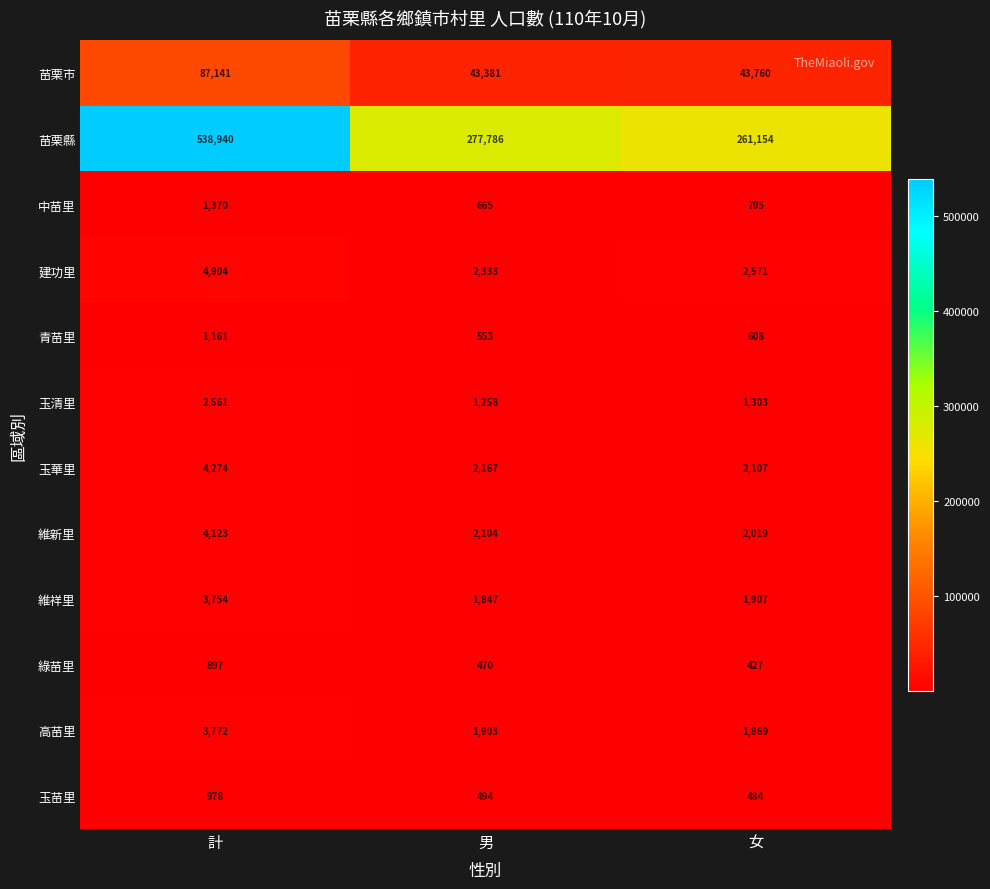

The value of 綠苗里 at 女 is 245. True or false?

False